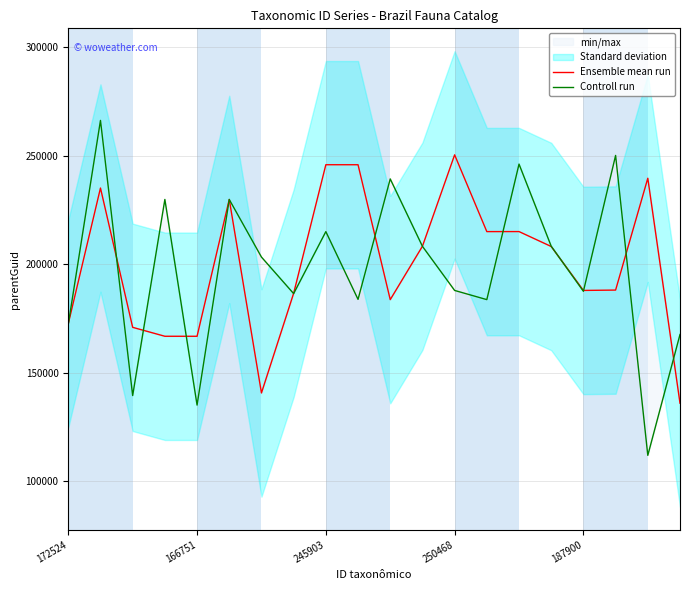

How many series are shown in this chart?

2